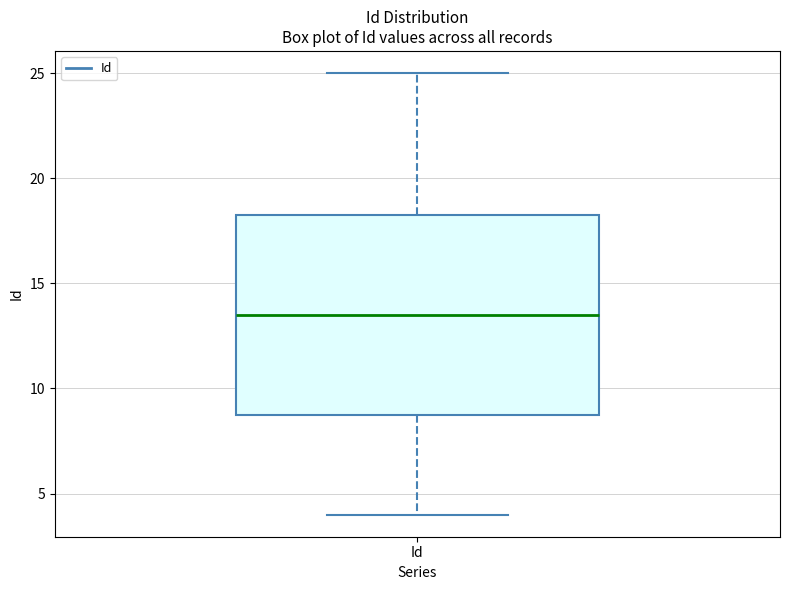

Read this box plot against the y-axis: the position of the median line, the range covered by the box, and the ends of both whiskers. The values are not printed on the chart, so give them approximately, as read against the axis.

median 13.5, box 9.0 to 18.5, whiskers 4.0 to 25.0